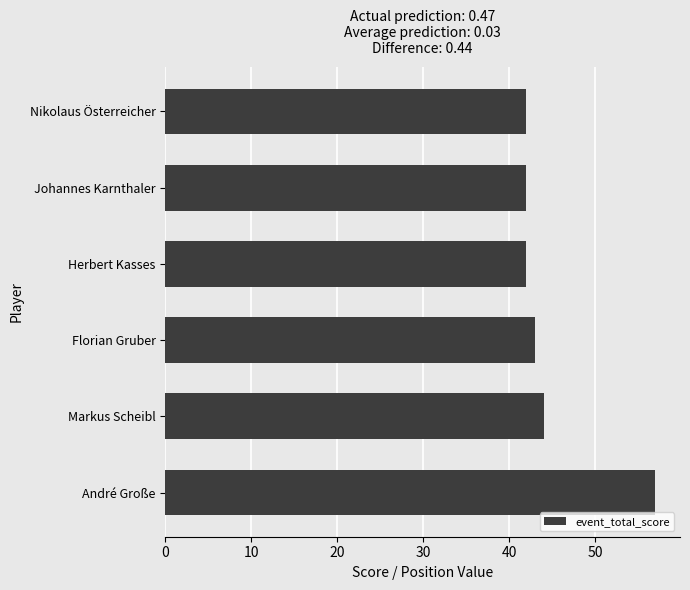

Reading bottom to top, extract all data points from this chart.

André Große=57	Markus Scheibl=44	Florian Gruber=43	Herbert Kasses=42	Johannes Karnthaler=42	Nikolaus Österreicher=42